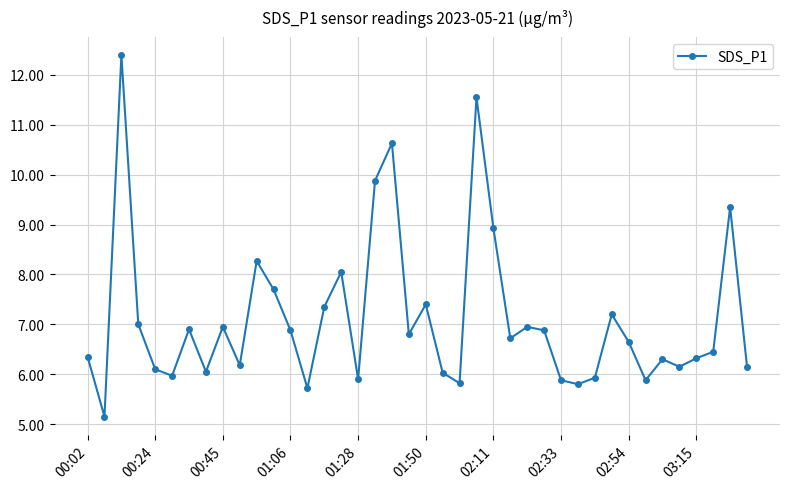

What is the smallest value displayed?

5.2